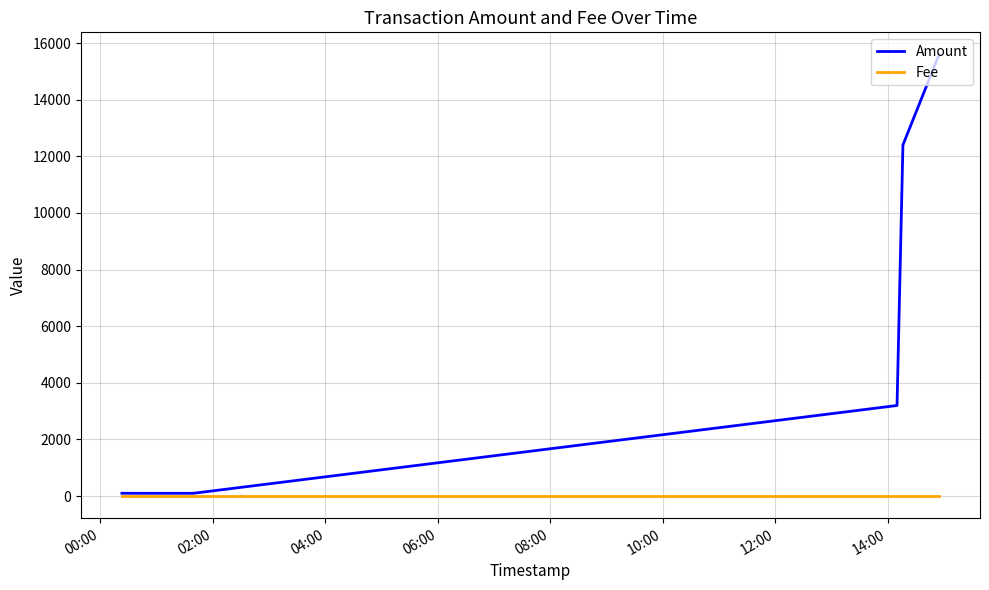

Rank the series by their maximum value, from lowest to highest.

Fee, Amount